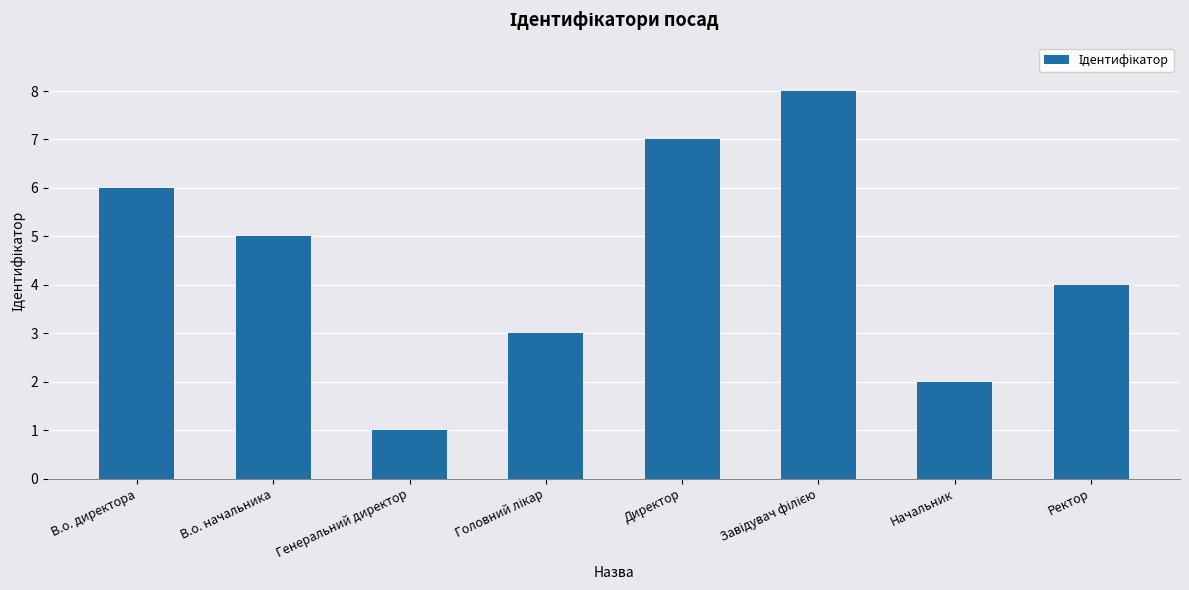

Reading left to right, what are all the values shown in this chart?

6	5	1	3	7	8	2	4